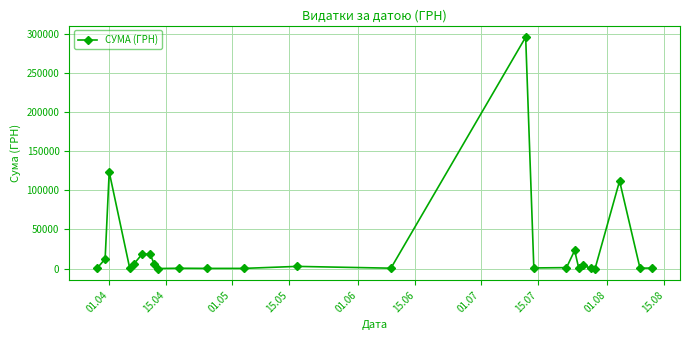

What is the greatest value displayed?

295638.6